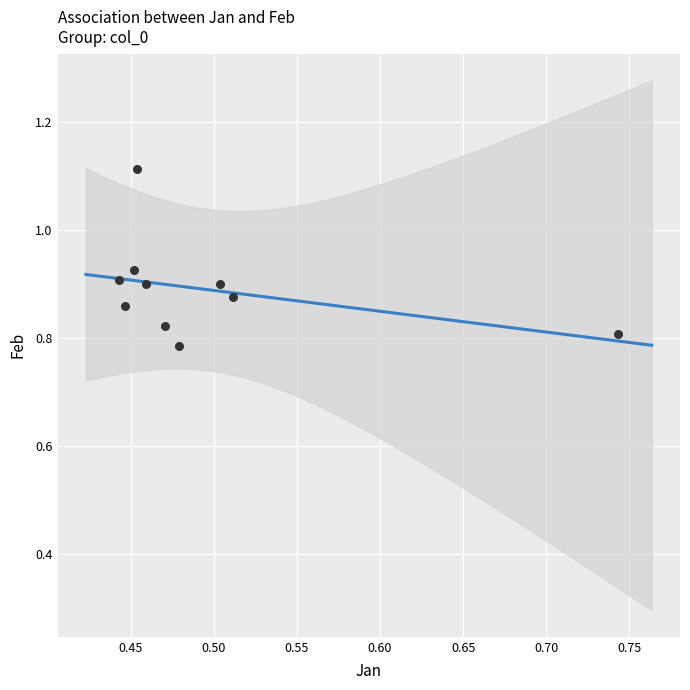

What is the range of Y values (max minus min)?

0.3